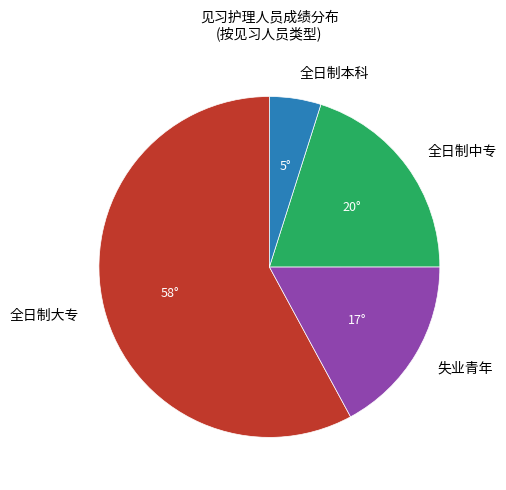

Count the number of slices in the pie.

4